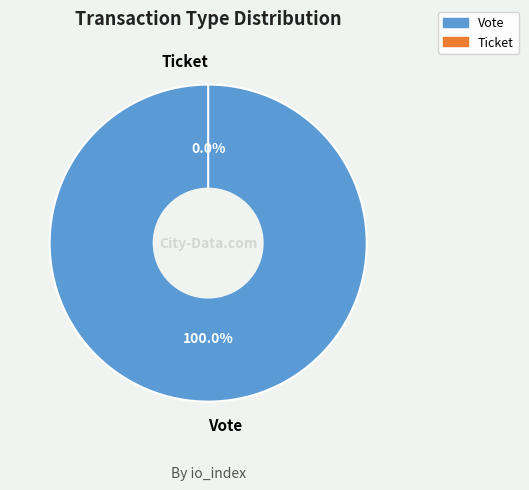

To the nearest percent, what is the difference between the Ticket and Vote slice percentages?

100%